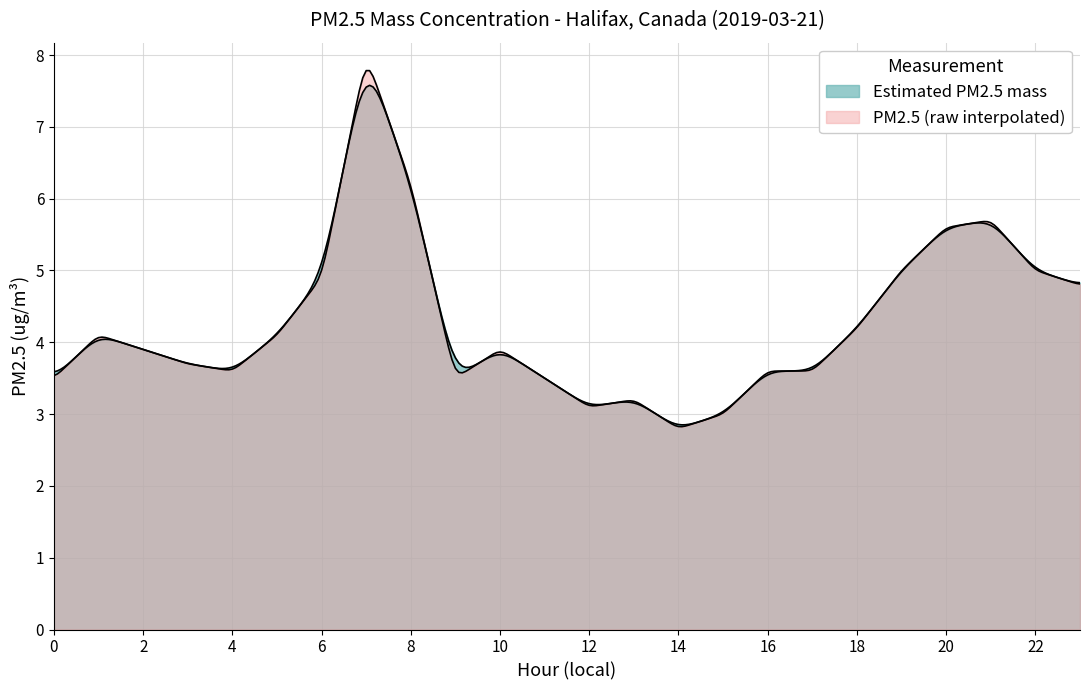

Which category has the highest value across all series?

7